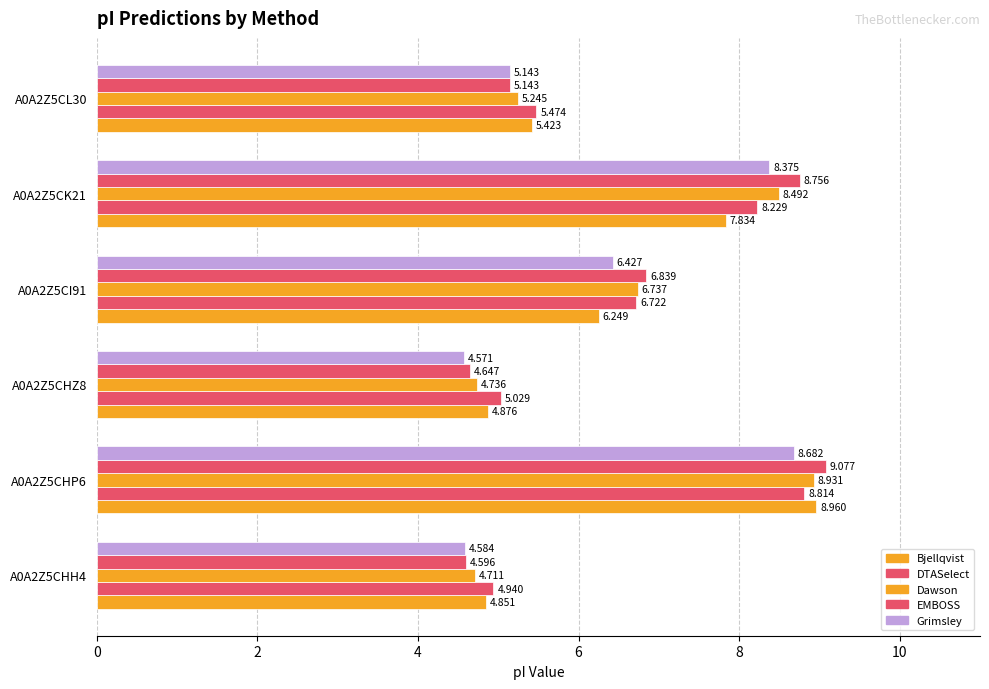

What is the difference between the maximum and second lowest values in the EMBOSS series?

4.4